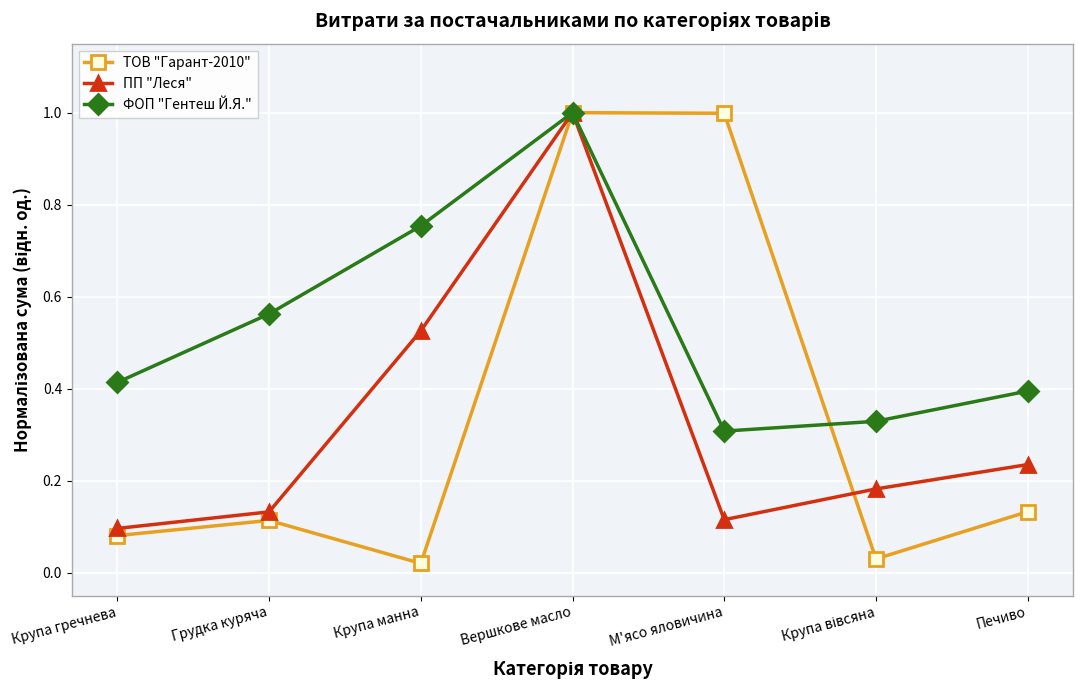

What is the difference between the highest and lowest values at М'ясо яловичина?

0.9